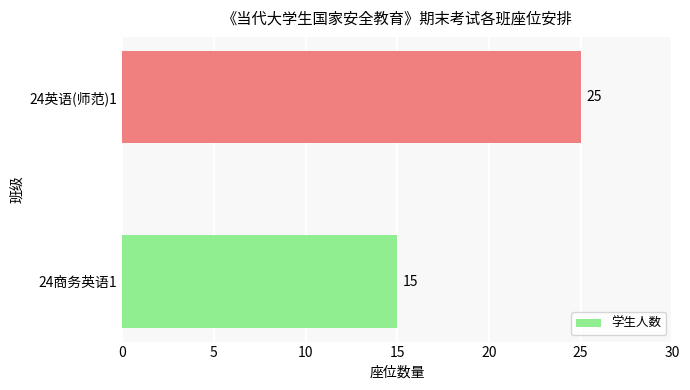

What is the difference between the values at 24英语(师范)1 and 24商务英语1?

10